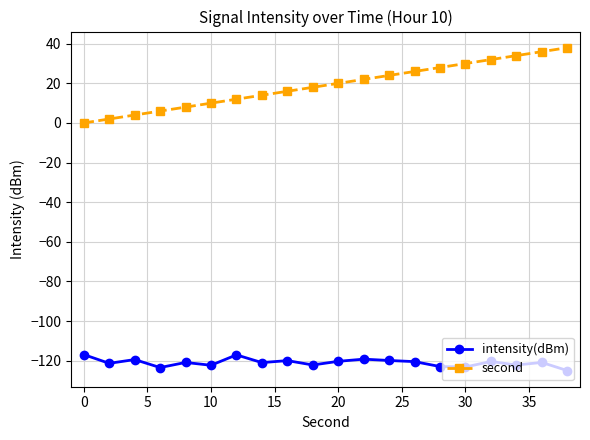

Which series has the largest range (max minus min)?

second